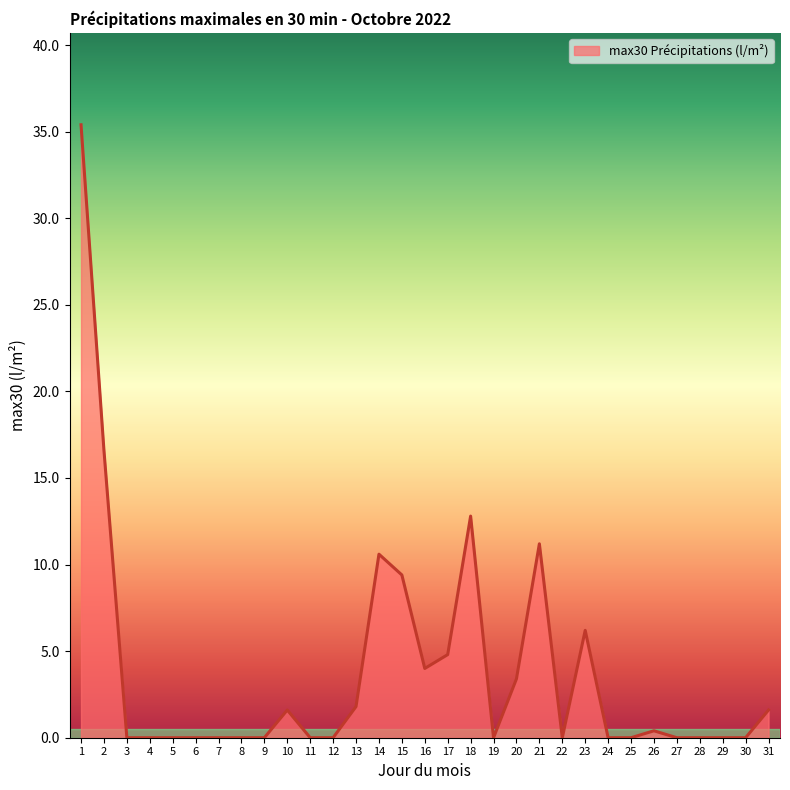

What value does the data have at 1?

35.4